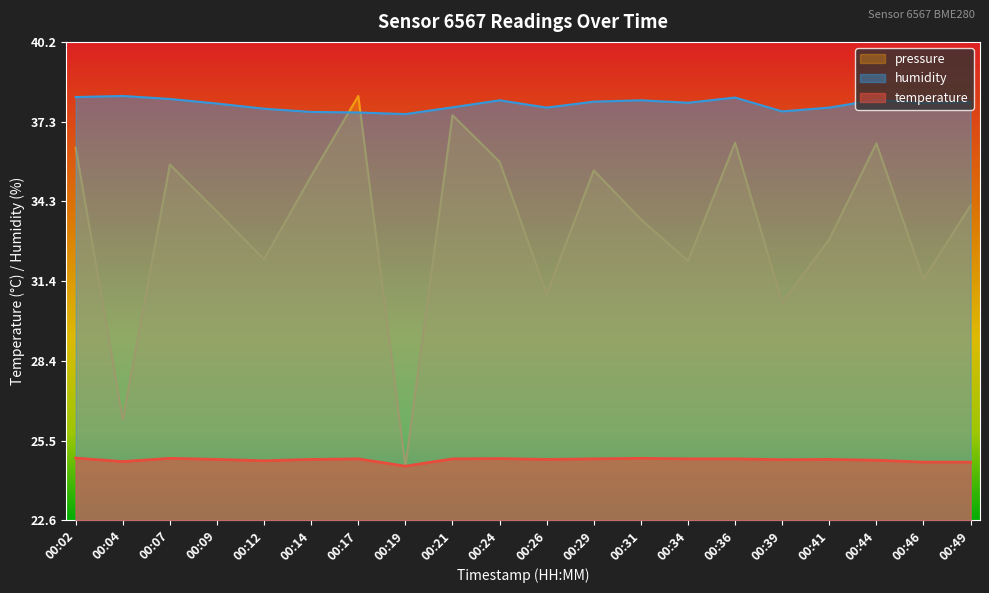

Is it true that temperature equals 11.6 at 00:24?

False